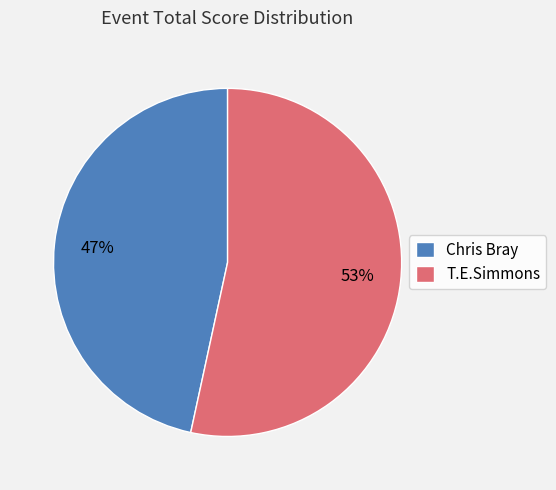

Rank the categories by value from lowest to highest.

Chris Bray, T.E.Simmons